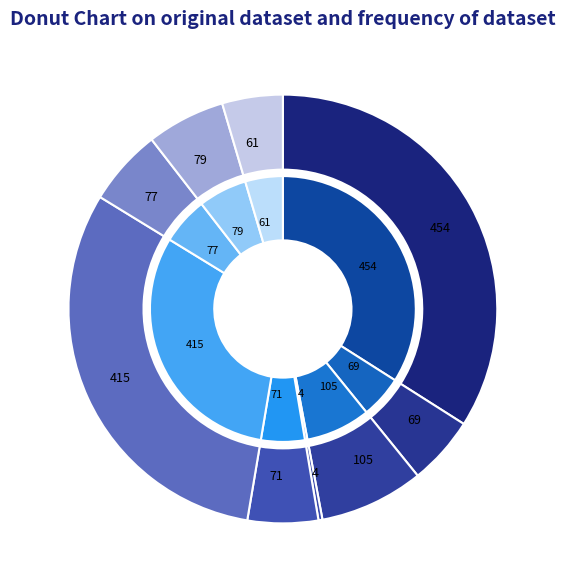

To the nearest percent, what is the average slice percentage?

11%